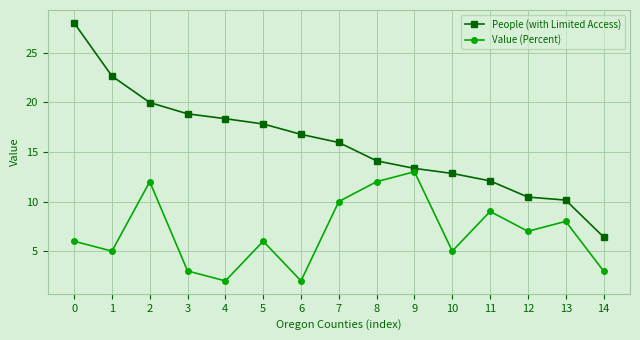

What is the difference between the Value (Percent) values at 11 and 10?

4.0